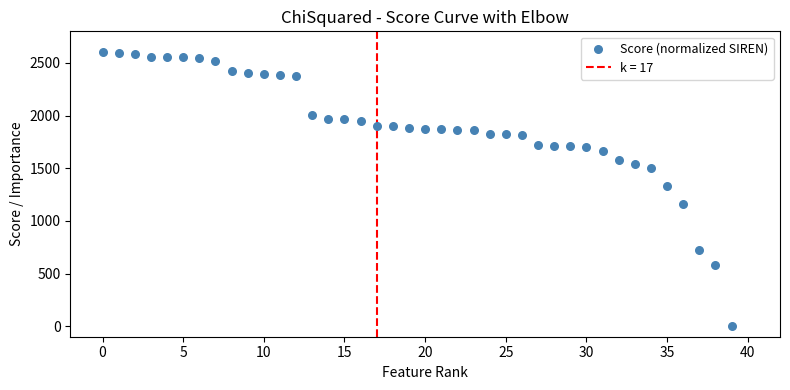

What Y value in the scatter plot is closest to 1300?

1332.0